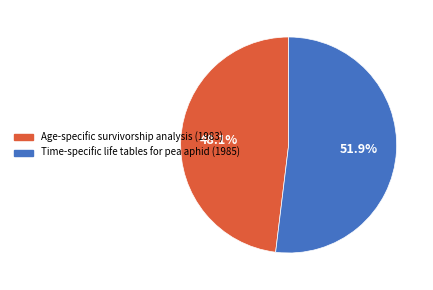

What portion of the pie excludes Age-specific survivorship analysis (1983)?

51.9%